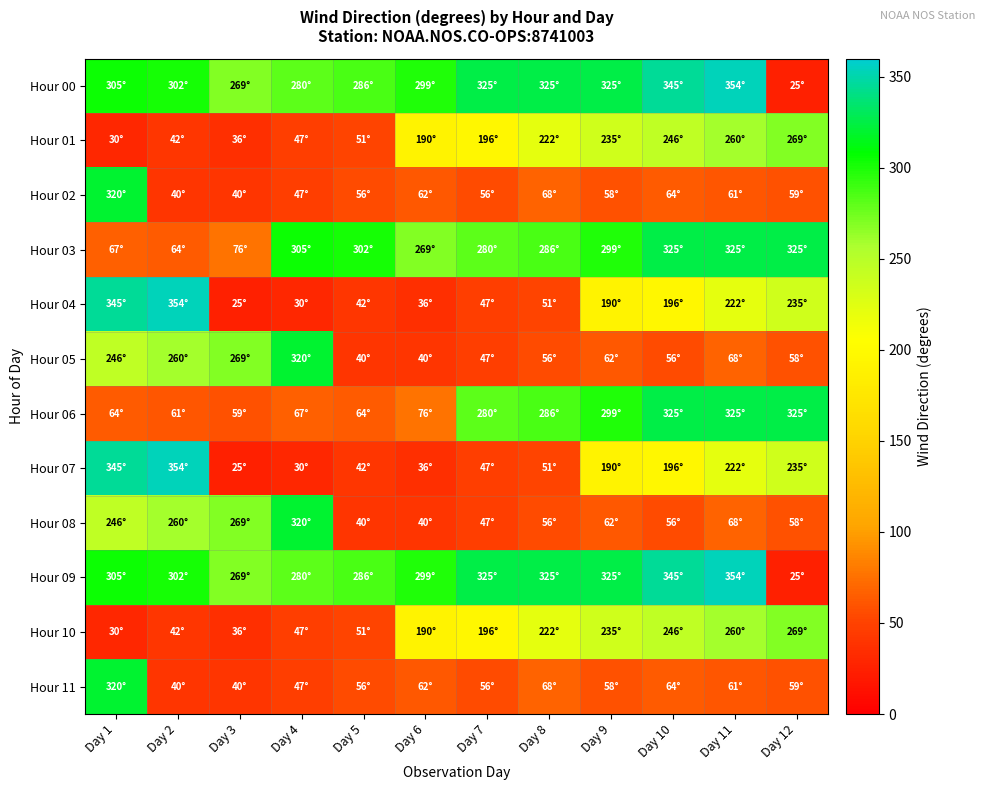

What is the total value across all series at Day 1?

2623